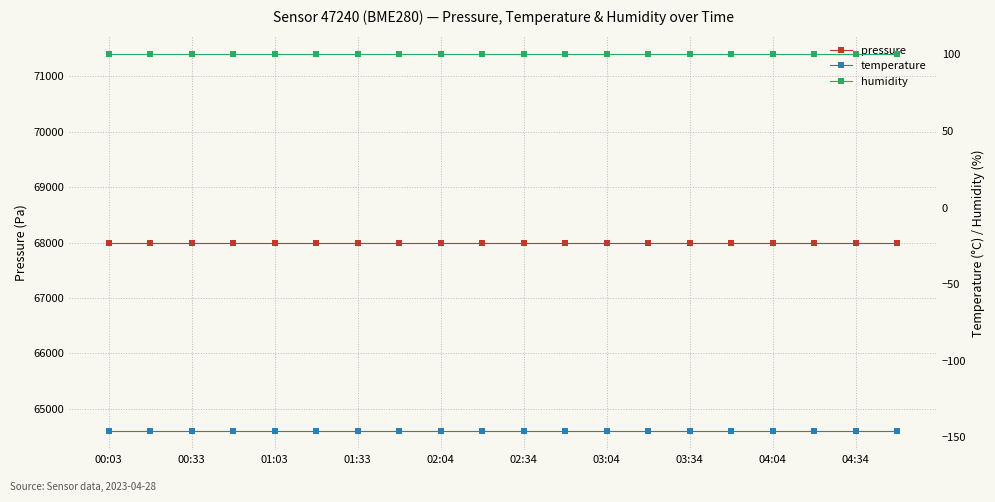

True or false: humidity has a value of 177.4 at 00:33.

False